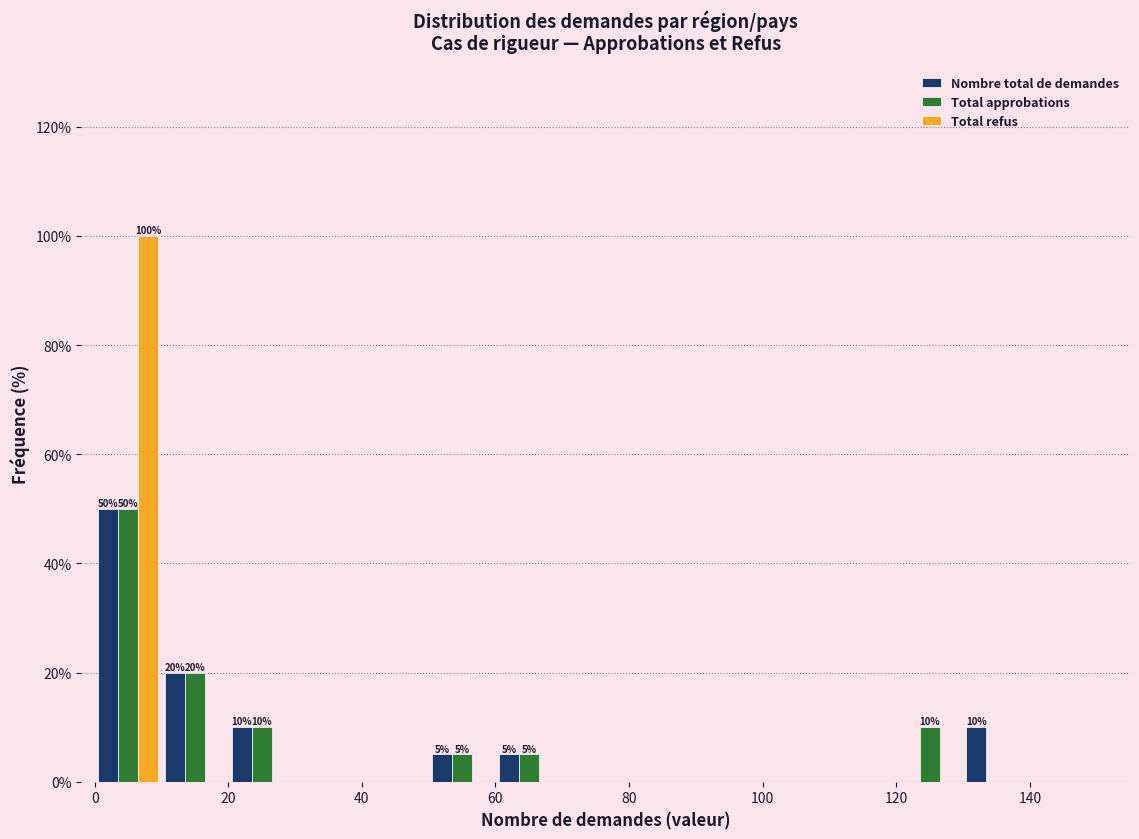

In the Total refus series, which range on the x-axis has the tallest bar?

0 to 10